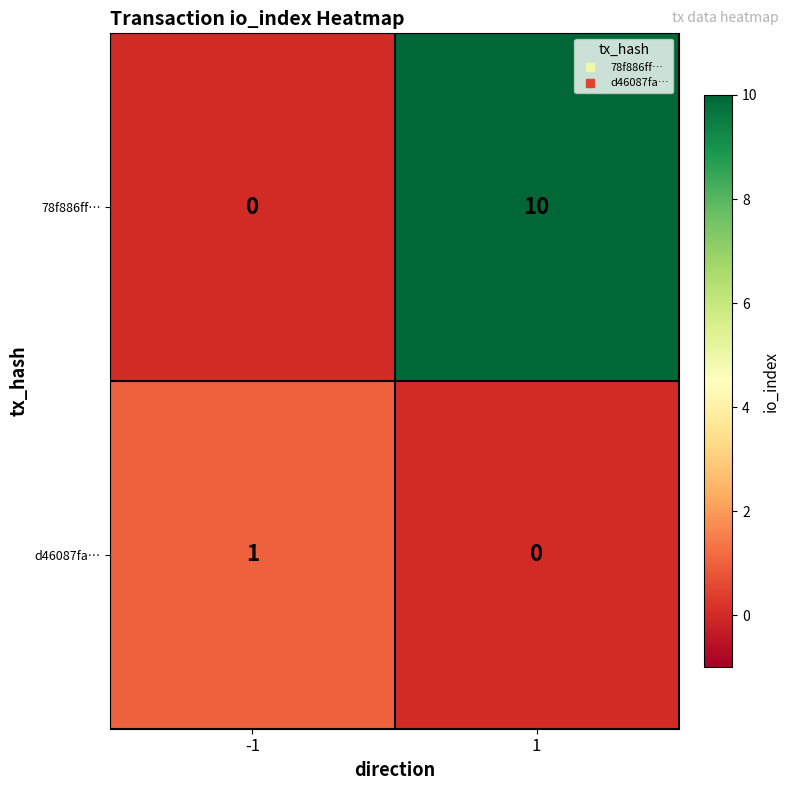

What is the highest value of the 78f886ff… series?

10